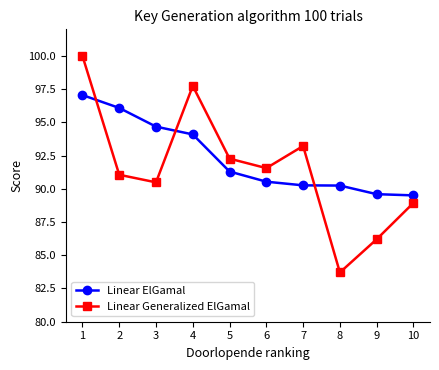

At which category is the sum across all series the highest?

1